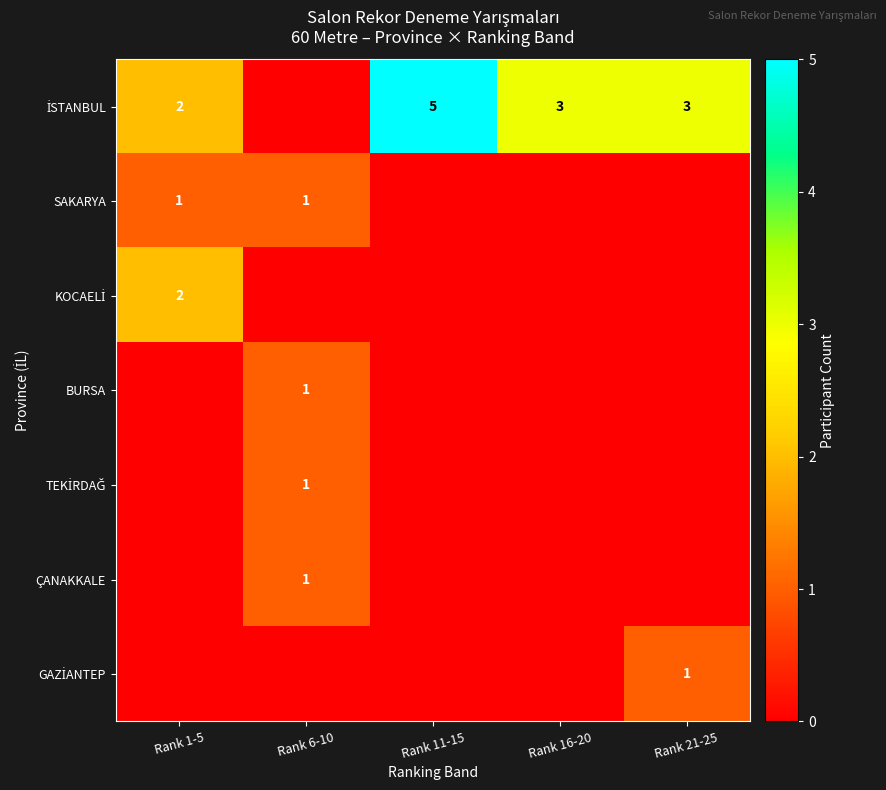

The value of SAKARYA at Rank 6-10 is 1. True or false?

True